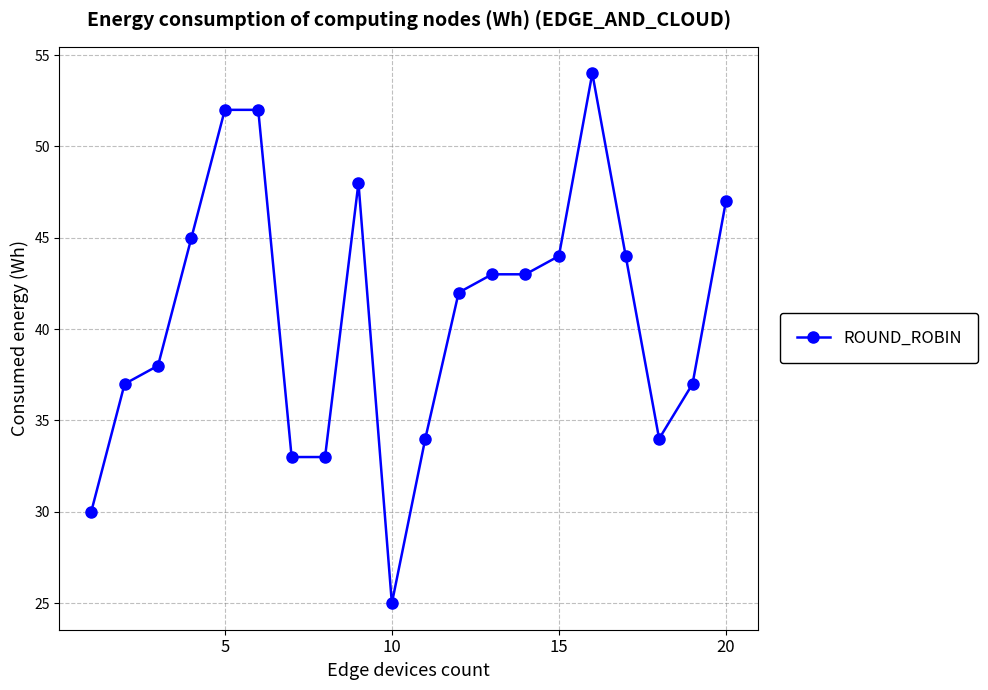

What is the value of the 13th point from the left?

43